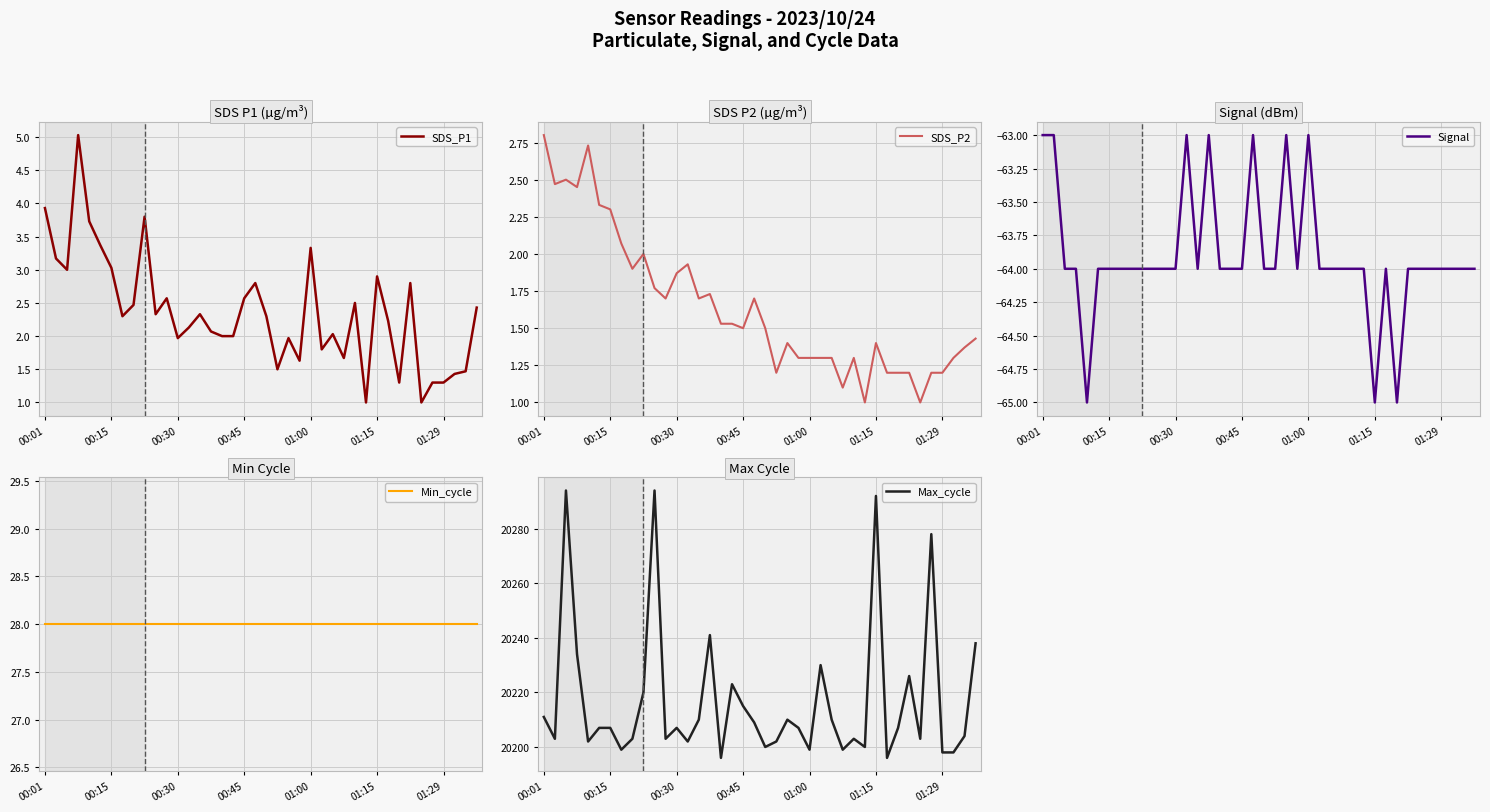

What is the average value of the Max_cycle series?

20217